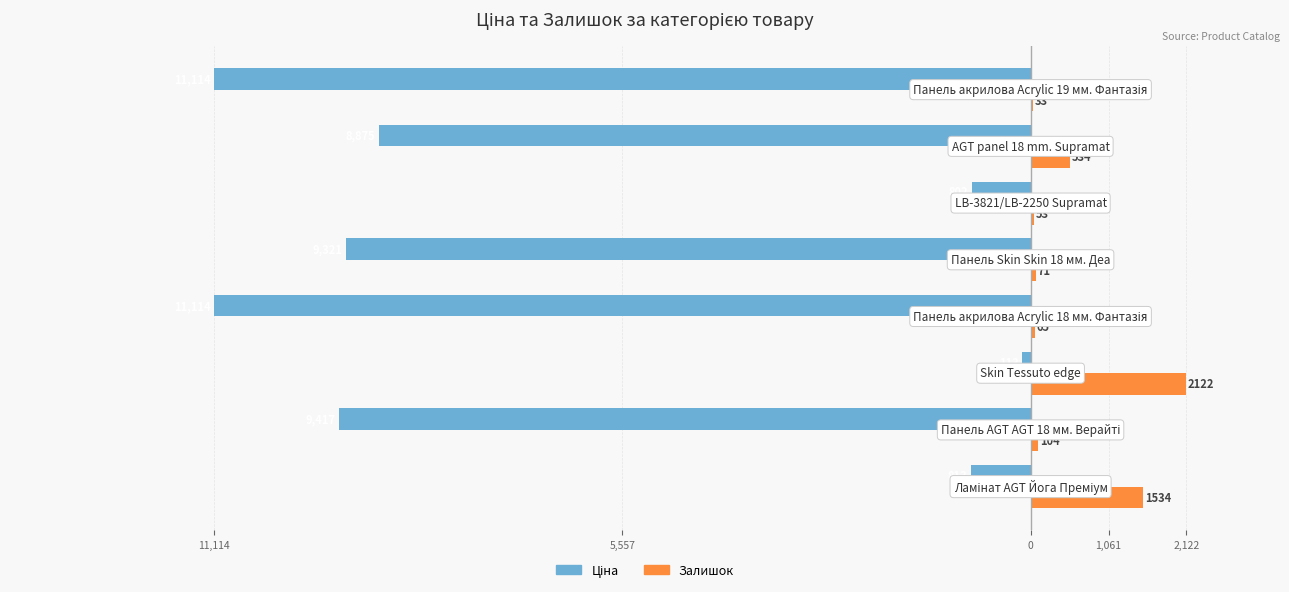

What is the average value of the Ціна series?

-6446.1